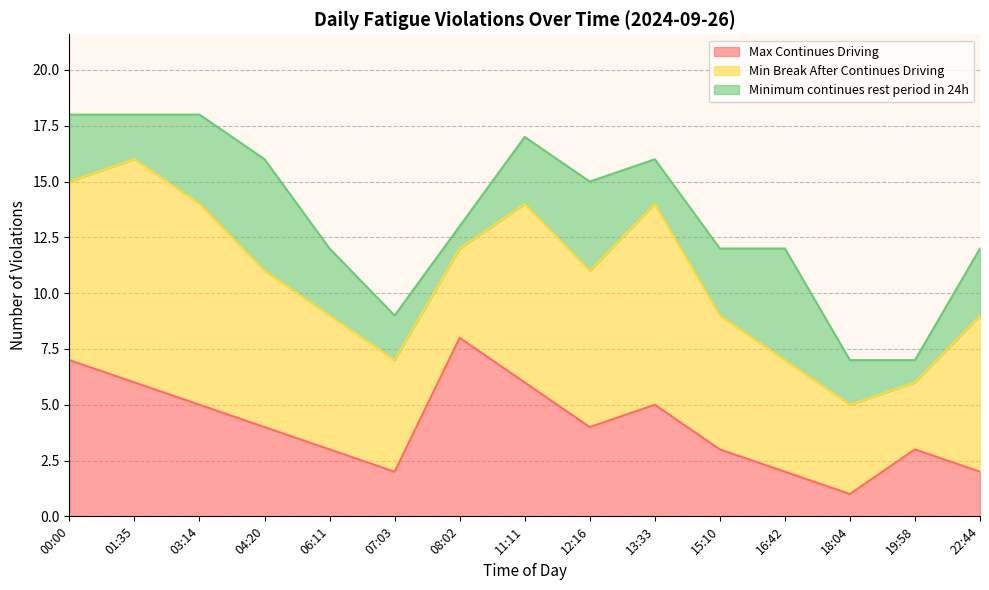

What position from the left is 19:58?

14